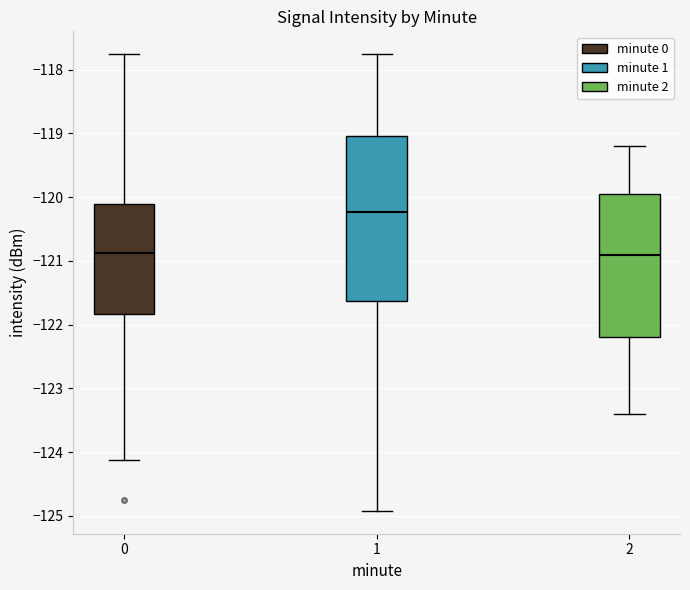

Reading left to right, transcribe this box plot: for each box, give where its median line is, the range the box spans, and where its two whiskers end, as read against the y-axis. The values are not printed on the chart, so give them approximately, as read against the axis.

0: median -120.9, box -121.8 to -120.1, whiskers -124.1 to -117.8
1: median -120.2, box -121.6 to -119.0, whiskers -124.9 to -117.8
2: median -120.9, box -122.2 to -119.9, whiskers -123.4 to -119.2